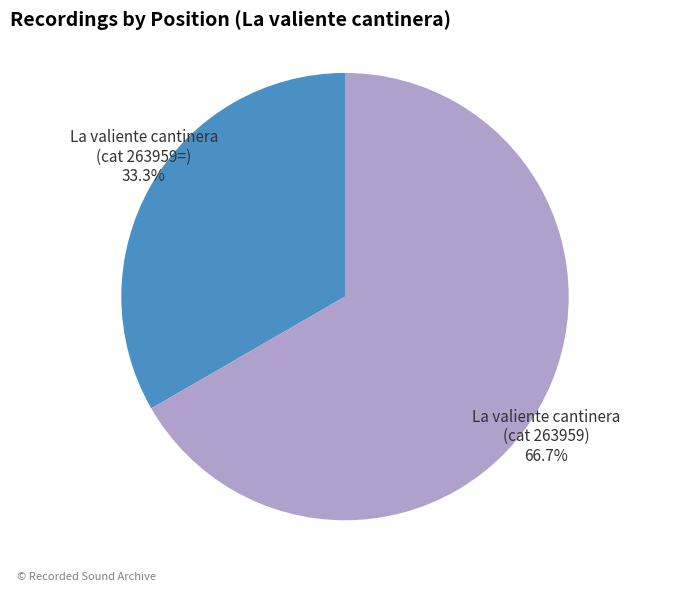

How many slices are in this pie chart?

2